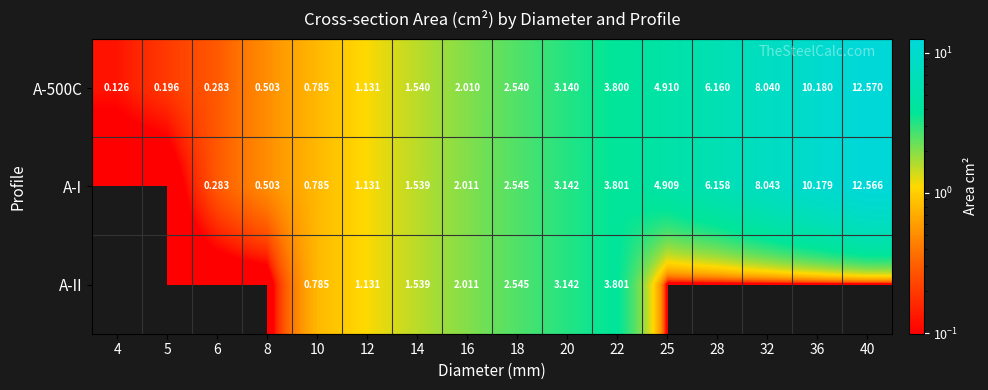

Which category has the lowest value across all series?

4